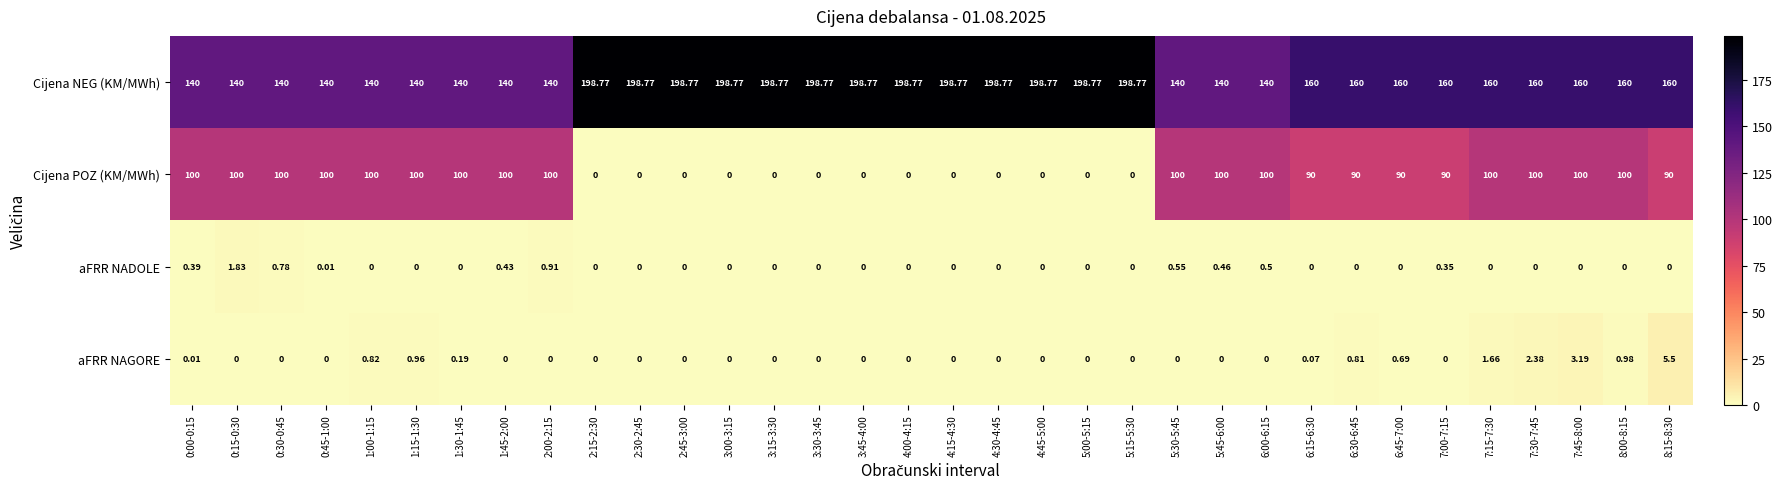

Which series has the widest spread of values?

Cijena POZ (KM/MWh)